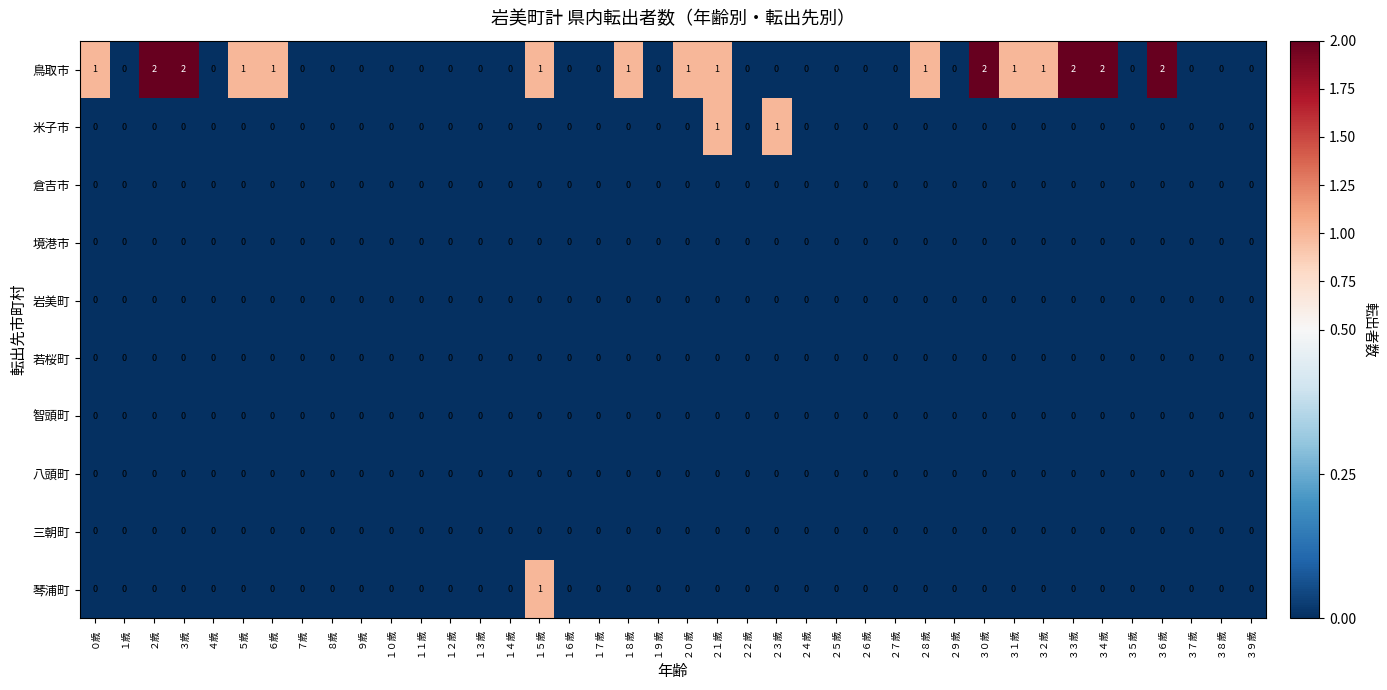

Which series has the largest range (max minus min)?

鳥取市